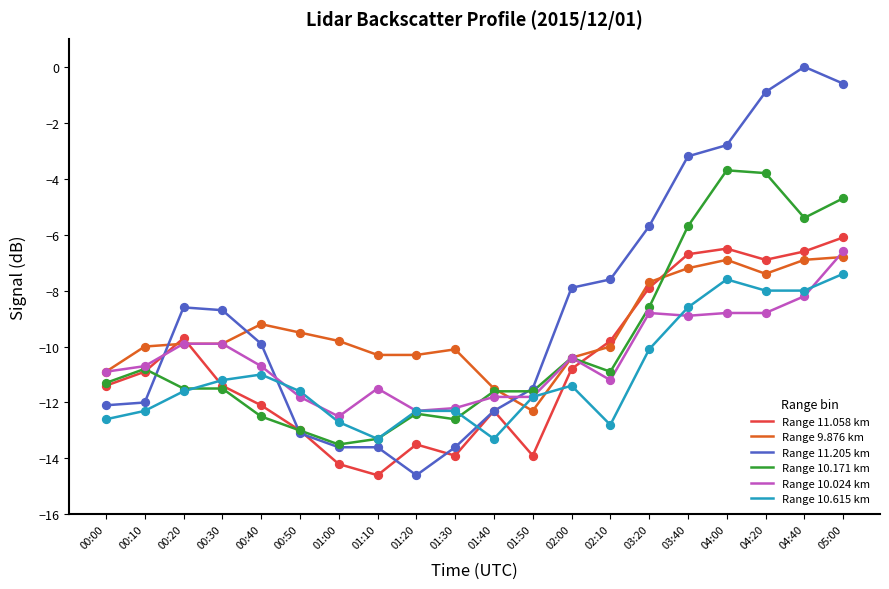

What are all the series names shown in the legend?

Range 11.058 km, Range 9.876 km, Range 11.205 km, Range 10.171 km, Range 10.024 km, Range 10.615 km